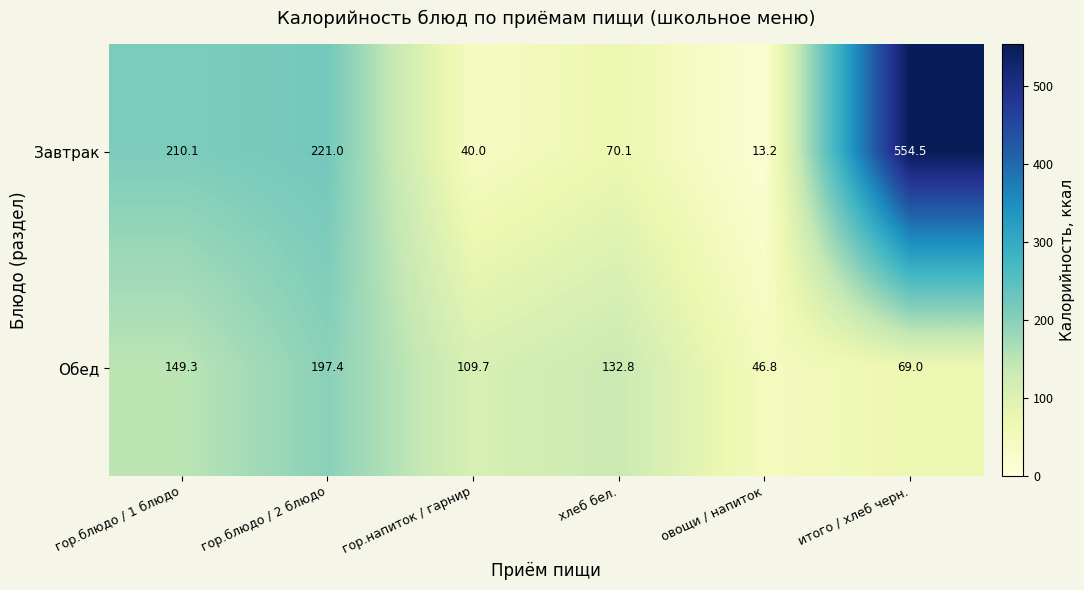

Which category has the highest value in the Завтрак series?

итого / хлеб черн.